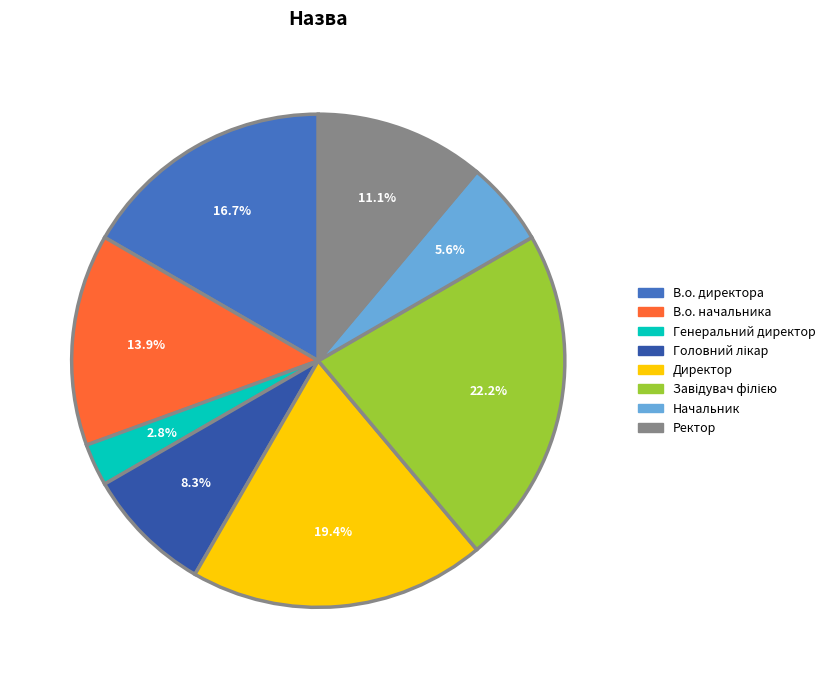

Is there a majority slice in this chart?

No